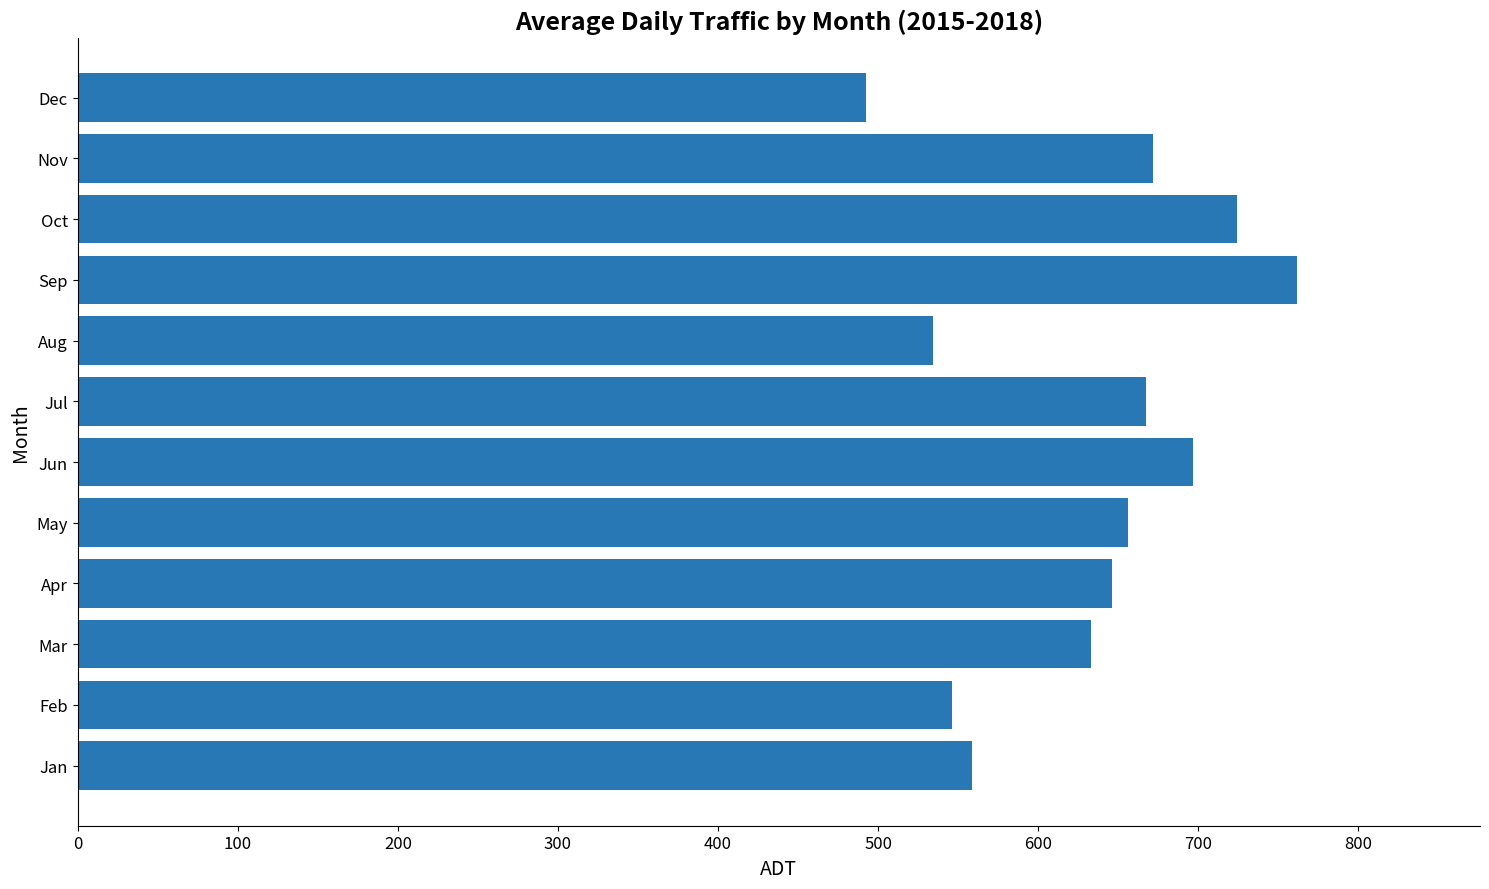

What is the maximum value shown in the chart?

761.8